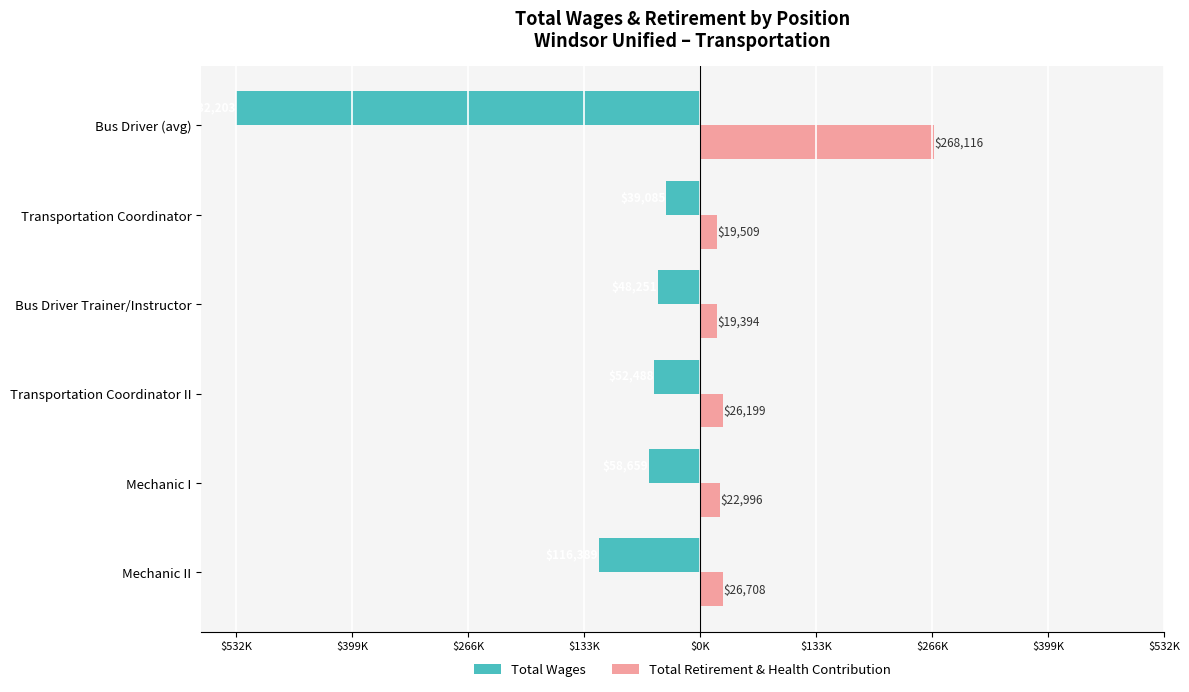

Reading left to right, extract all data points from this chart.

Total Wages: -116389	-58659	-52488	-48251	-39085	-532203
Total Retirement & Health Contribution: 26708	22996	26199	19394	19509	268116